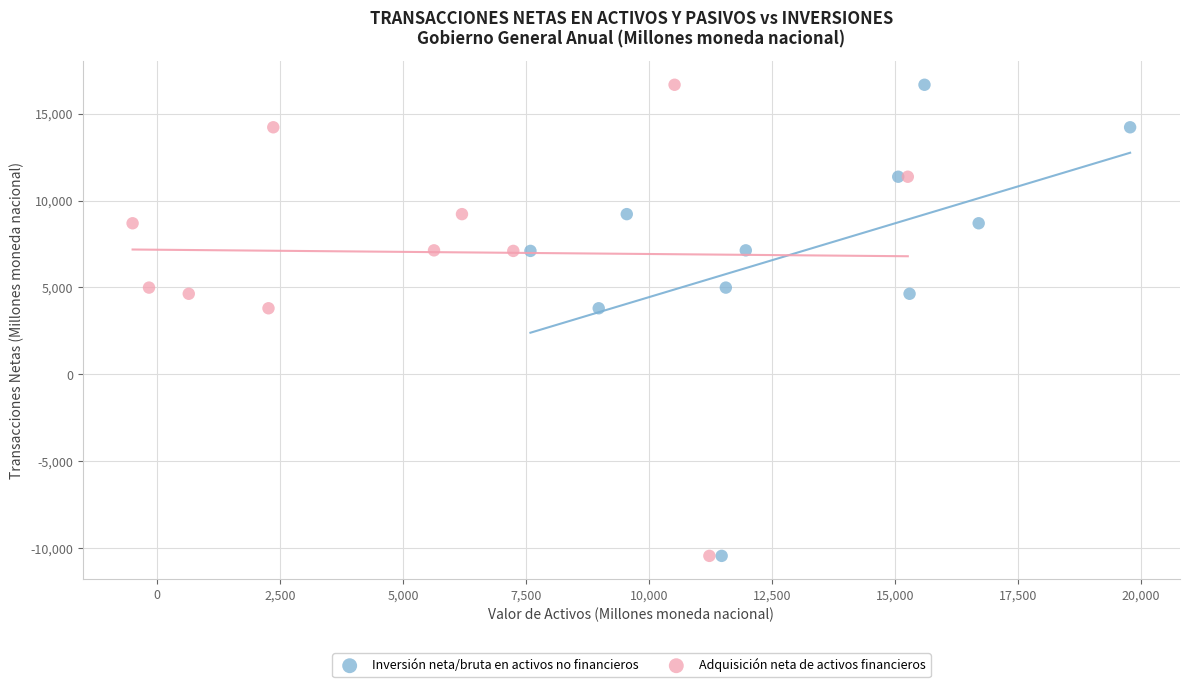

What are all the series names shown in the legend?

Inversión neta/bruta en activos no financieros, Adquisición neta de activos financieros